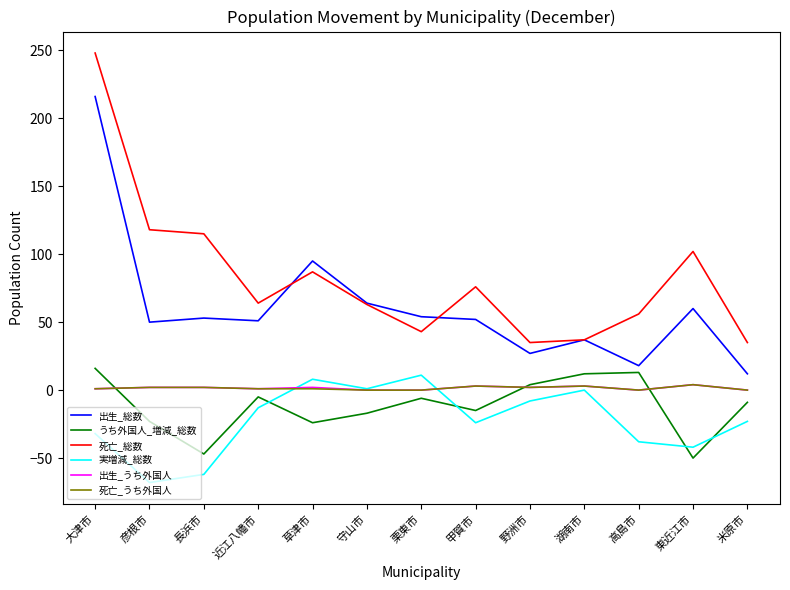

Is it true that 死亡_総数 equals 76 at 甲賀市?

True